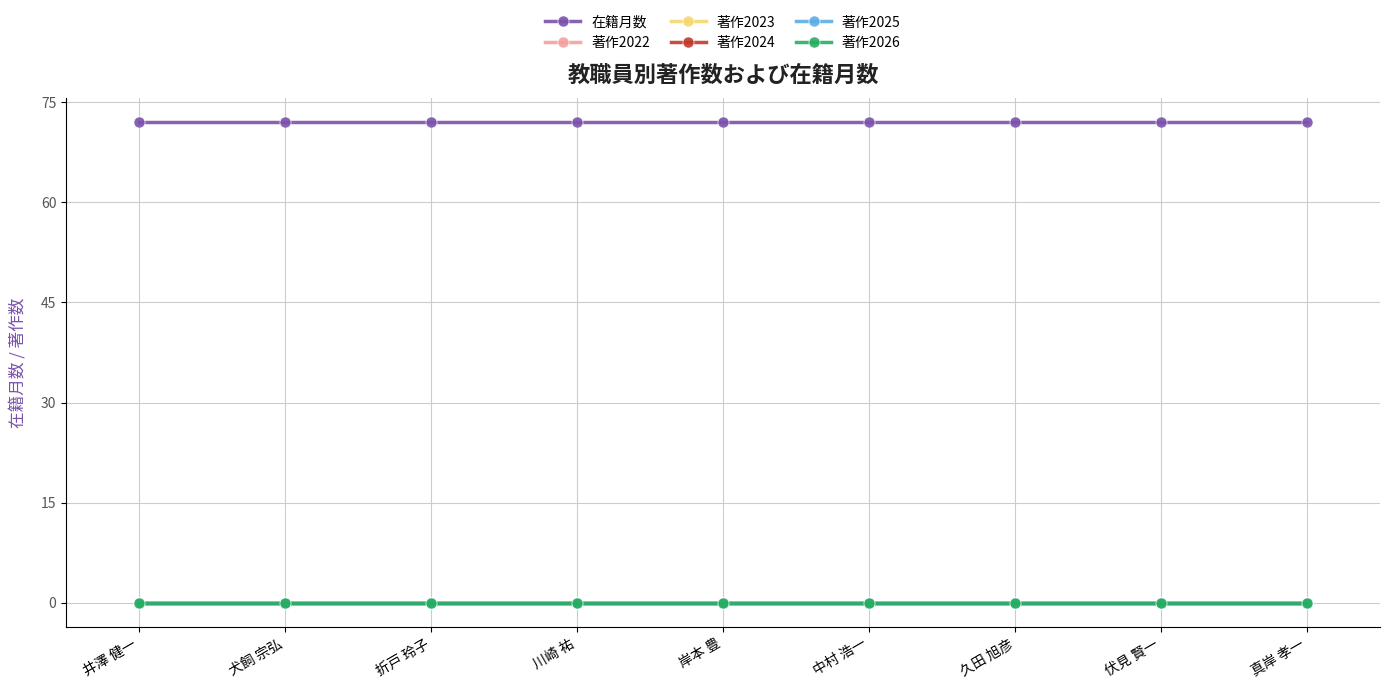

Does the chart have visible grid lines?

Yes